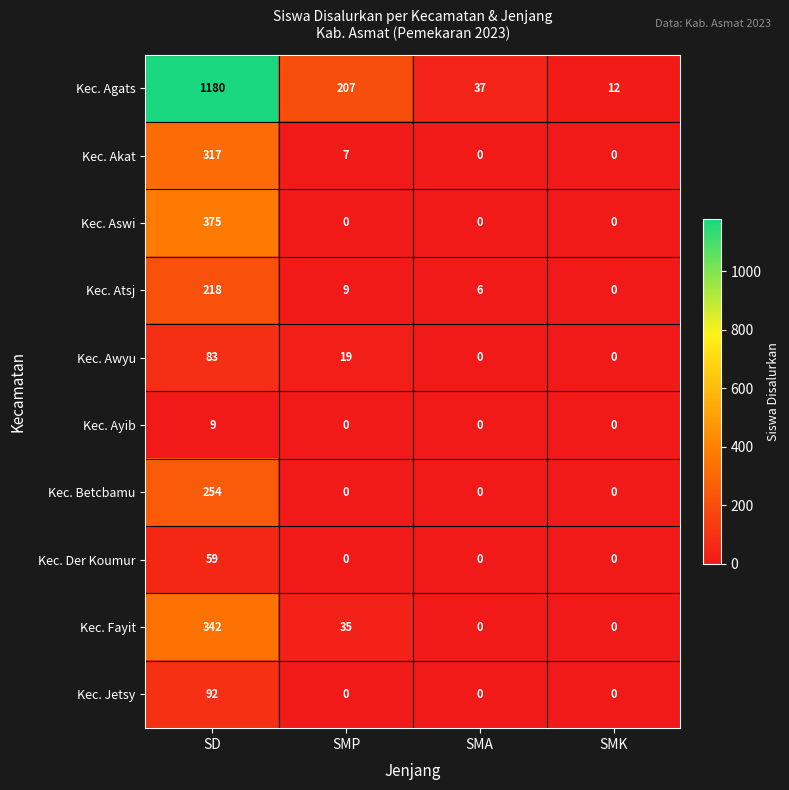

Between SD and SMA, which series saw the biggest shift?

Kec. Agats